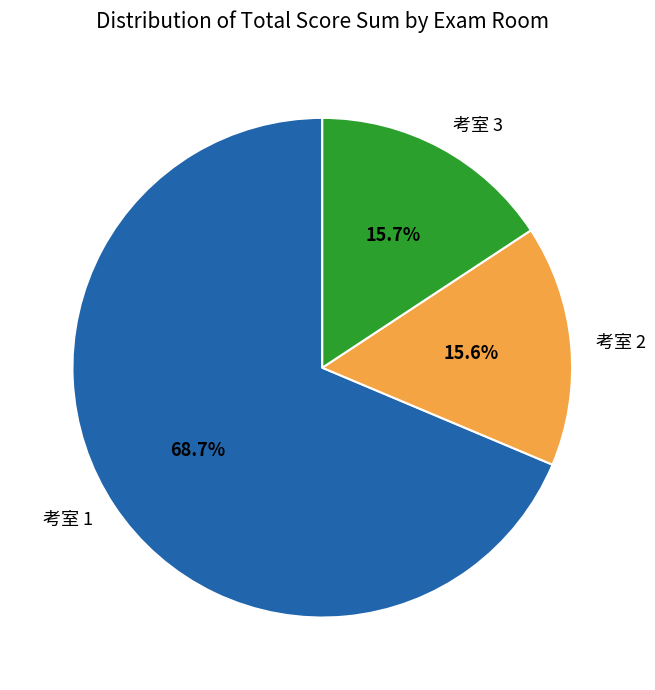

What is the majority slice?

考室 1